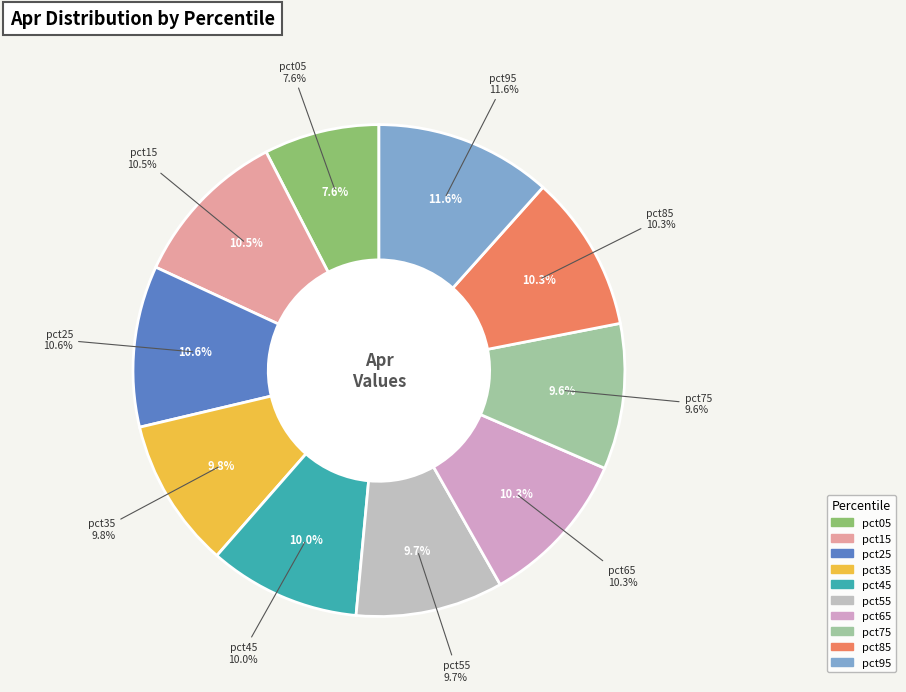

True or false: pct55 accounts for 24% of the total.

False